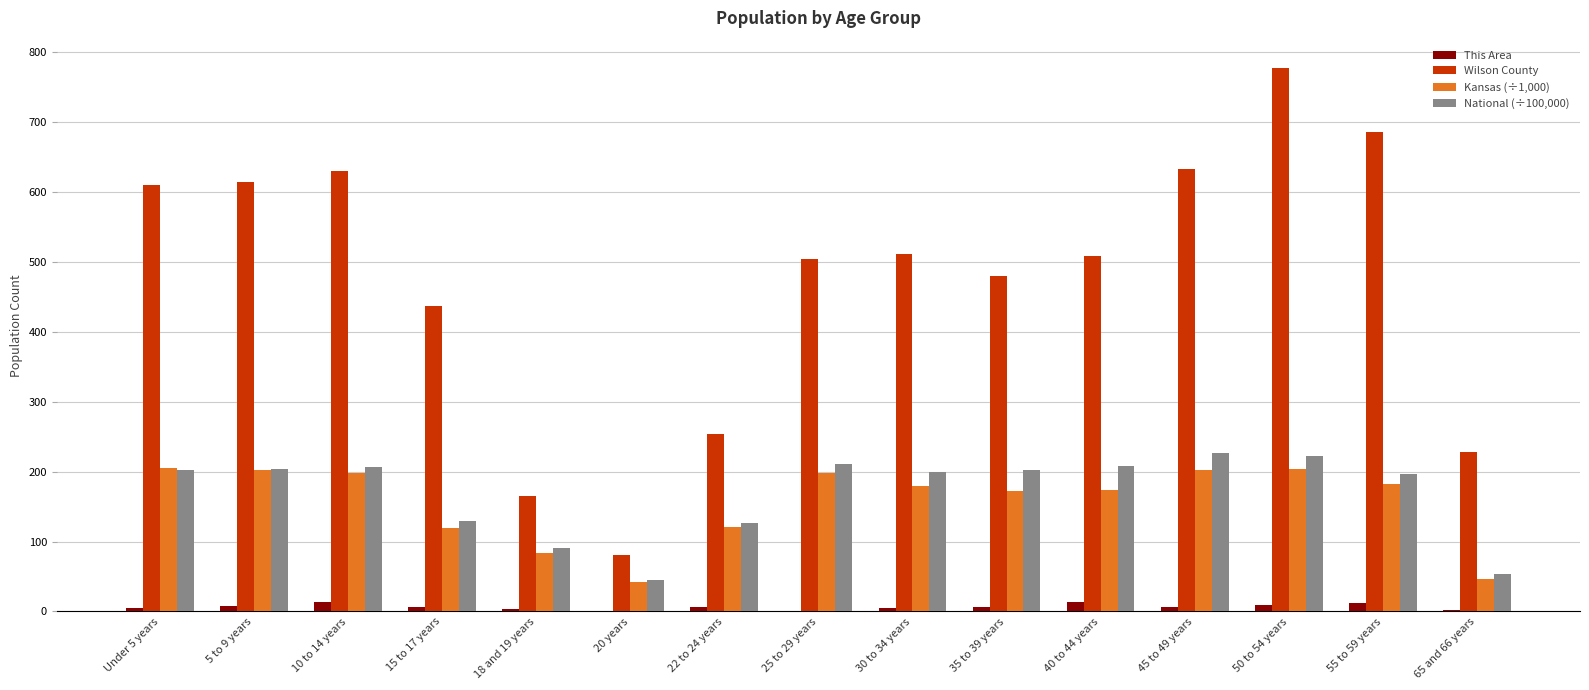

The National (÷100,000) series shows 208.9 at 40 to 44 years. True or false?

True